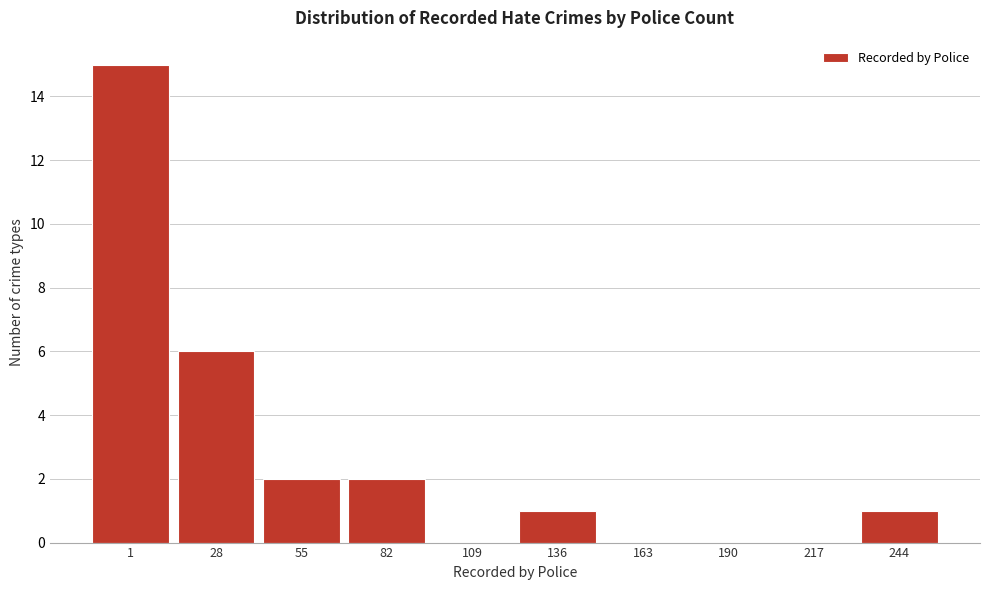

Reading left to right, what are all the values shown in this chart?

1=15	28=6	55=2	82=2	109=0	136=1	163=0	190=0	217=0	244=1